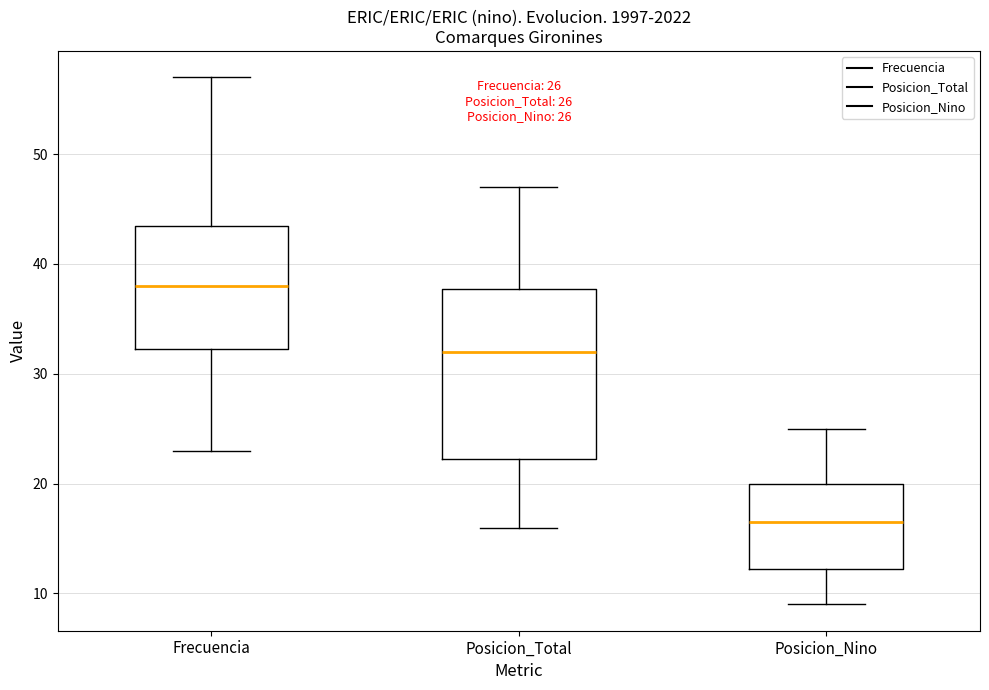

Which box's median line is the lowest?

Posicion_Nino